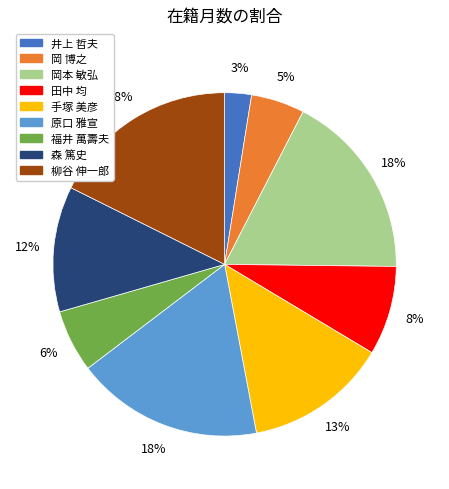

Count the number of slices in the pie.

9